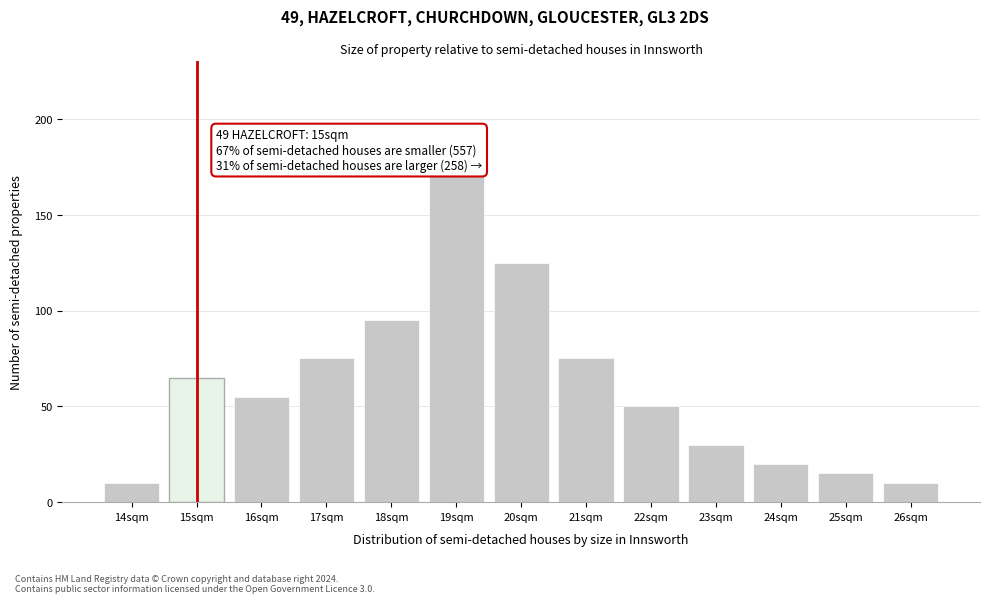

Reading left to right, transcribe all the data shown in this chart.

10	65	55	75	95	170	125	75	50	30	20	15	10